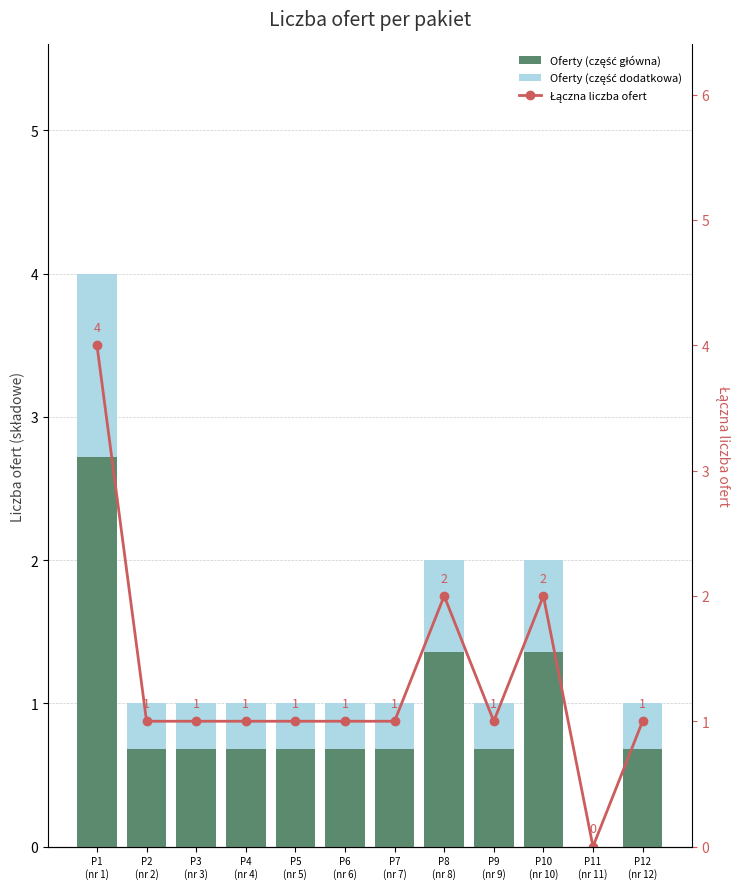

Reading right to left, list all the values displayed in this chart.

Oferty (część główna): 0.7	0.0	1.4	0.7	1.4	0.7	0.7	0.7	0.7	0.7	0.7	2.7
Oferty (część dodatkowa): 0.3	0.0	0.6	0.3	0.6	0.3	0.3	0.3	0.3	0.3	0.3	1.3
Łączna liczba ofert: 1.0	0.0	2.0	1.0	2.0	1.0	1.0	1.0	1.0	1.0	1.0	4.0